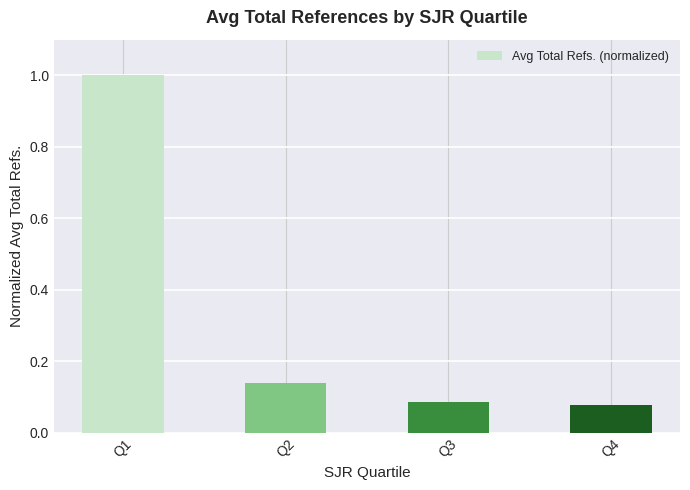

Which has a higher value, Q4 or Q2?

Q2